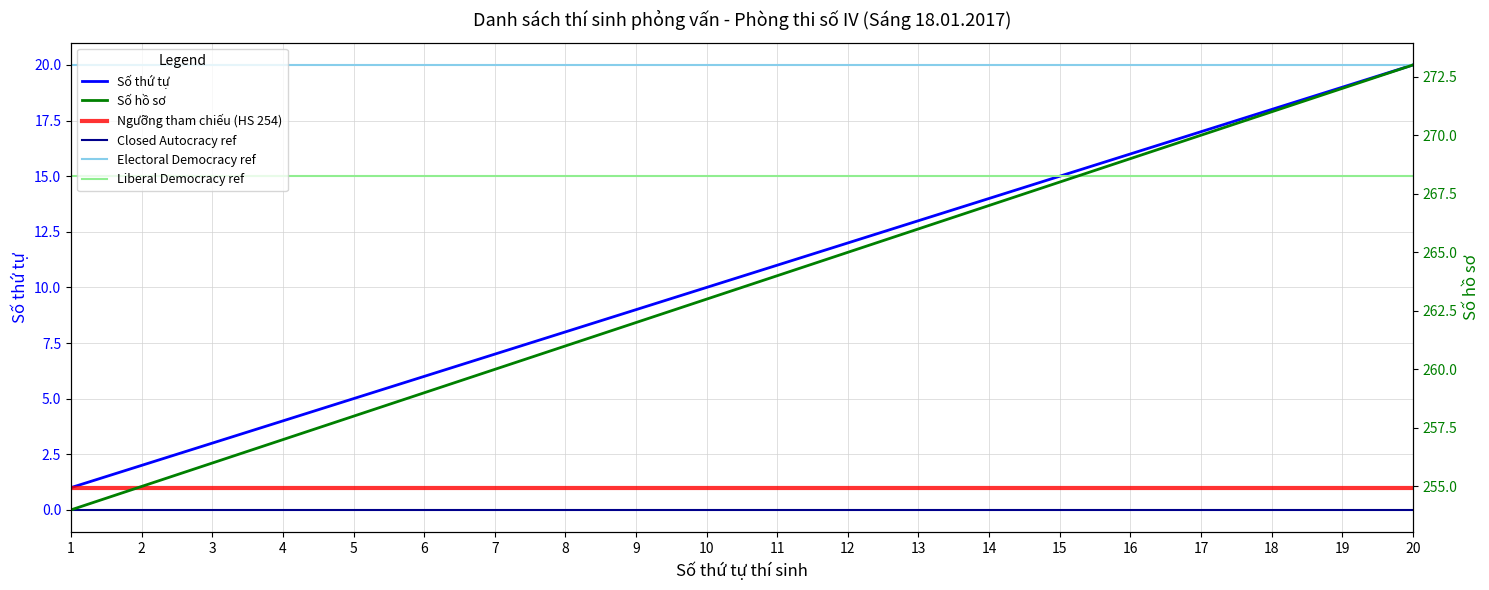

At which label is Số hồ sơ closest to 263?

10